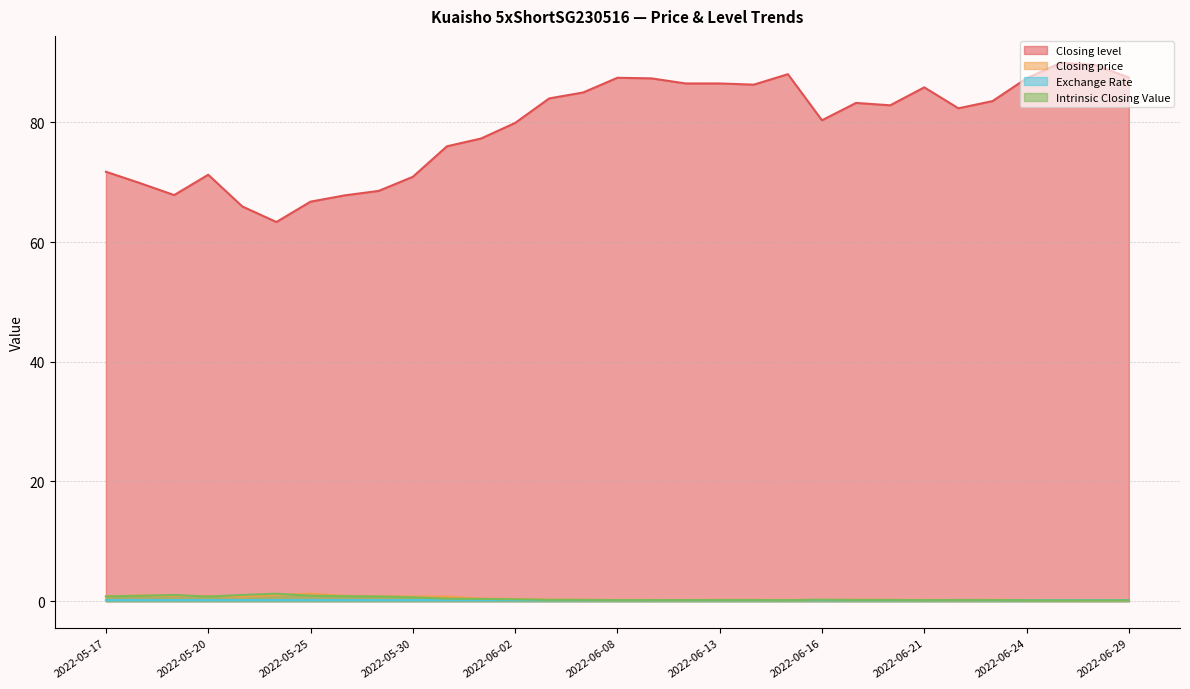

What is the difference between the maximum and minimum values in the Closing level series?

26.6